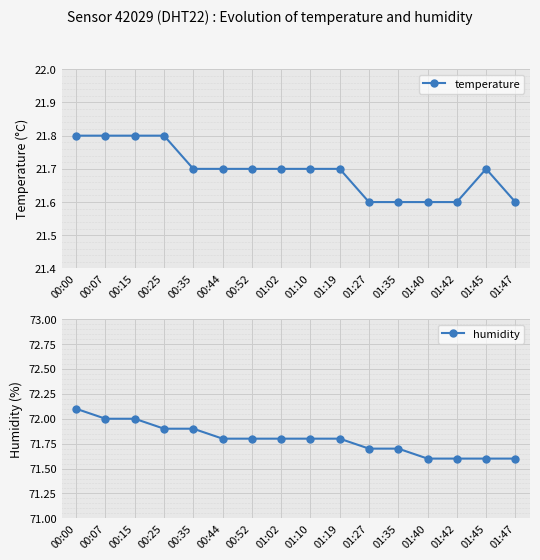

What position from the right is 00:15?

14